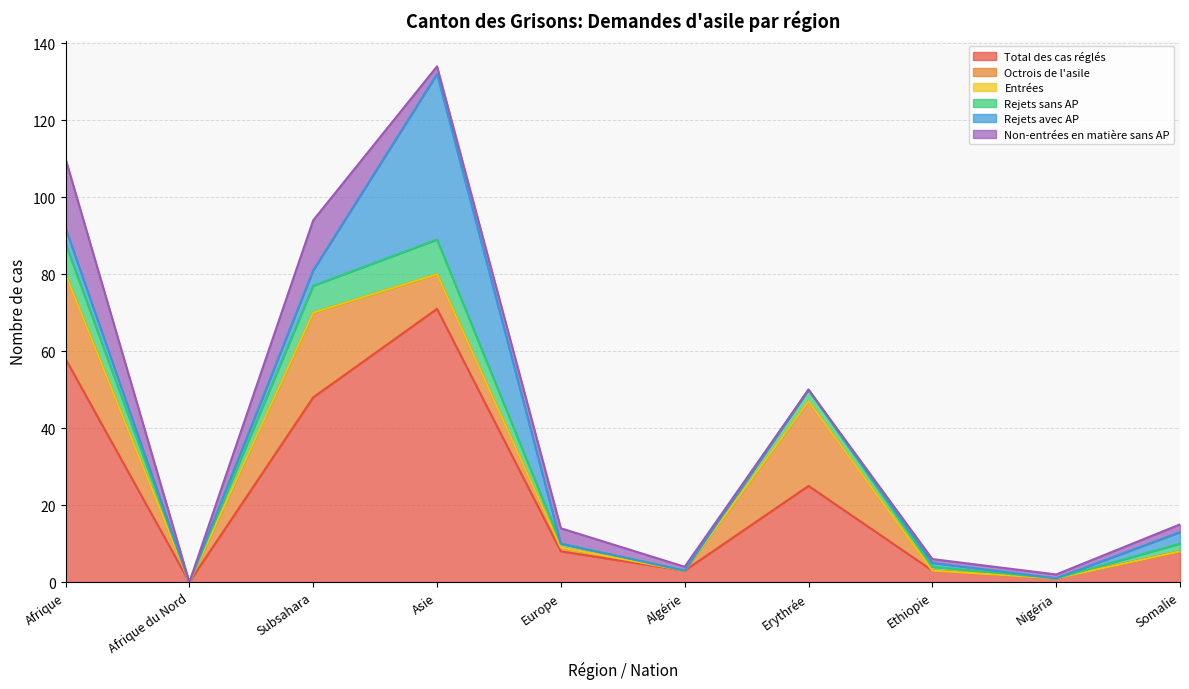

True or false: Rejets sans AP has a value of 7 at Subsahara.

True